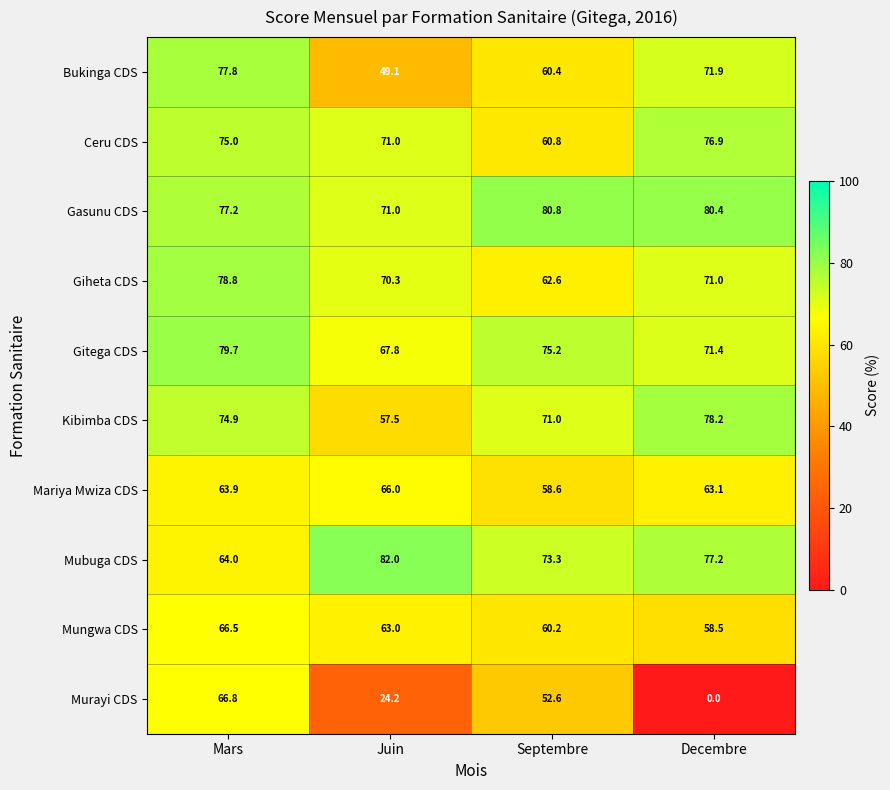

What is the total value across all series at Mars?

724.6